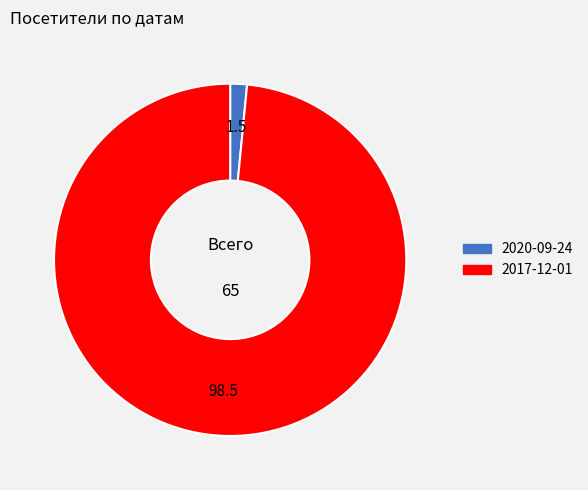

How many slices are in this pie chart?

2